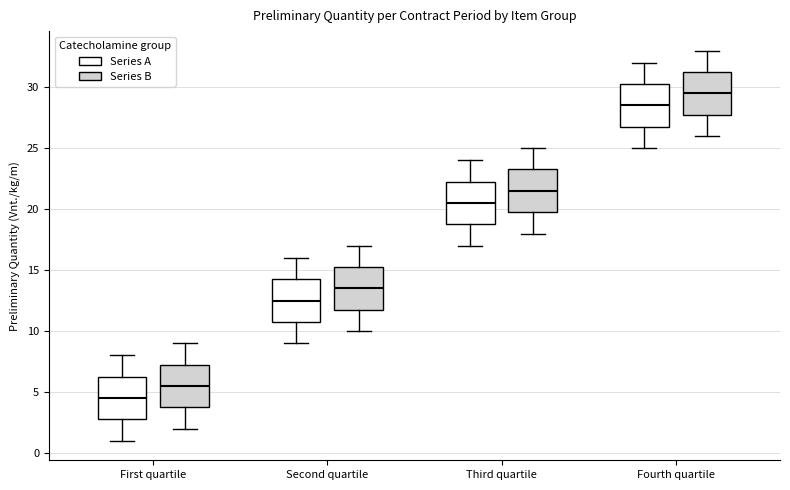

Where is the upper edge of the box for Third quartile (Series A) on the y-axis? The values are not printed on the chart, so give them approximately, as read against the axis.

22.5